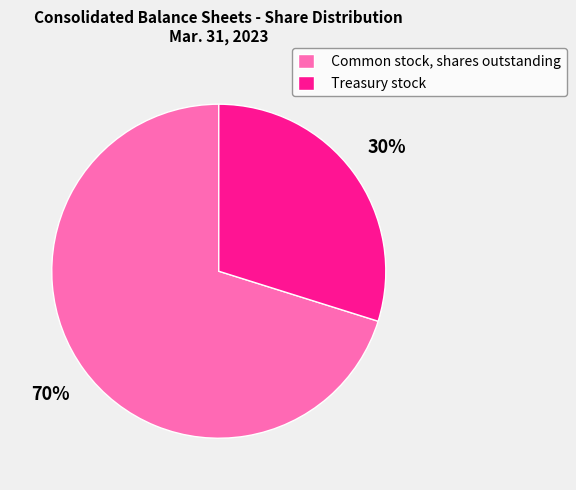

Rank the categories by value from lowest to highest.

Treasury stock, Common stock, shares outstanding